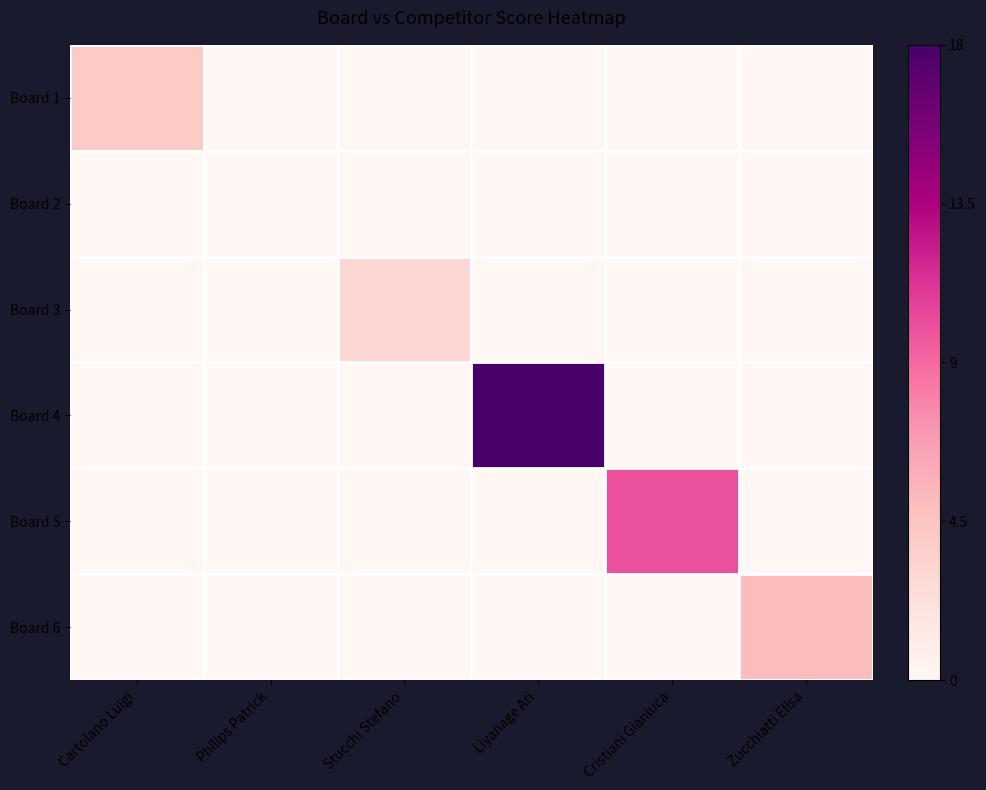

Which series has the largest range (max minus min)?

Board 4